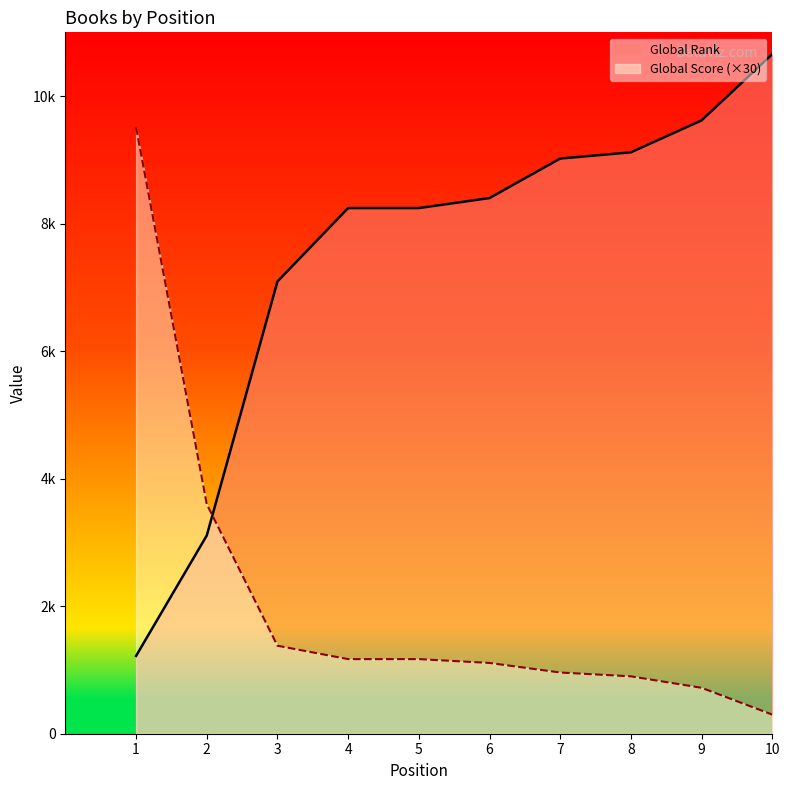

How many values in the Global Rank series are below 8401?

5